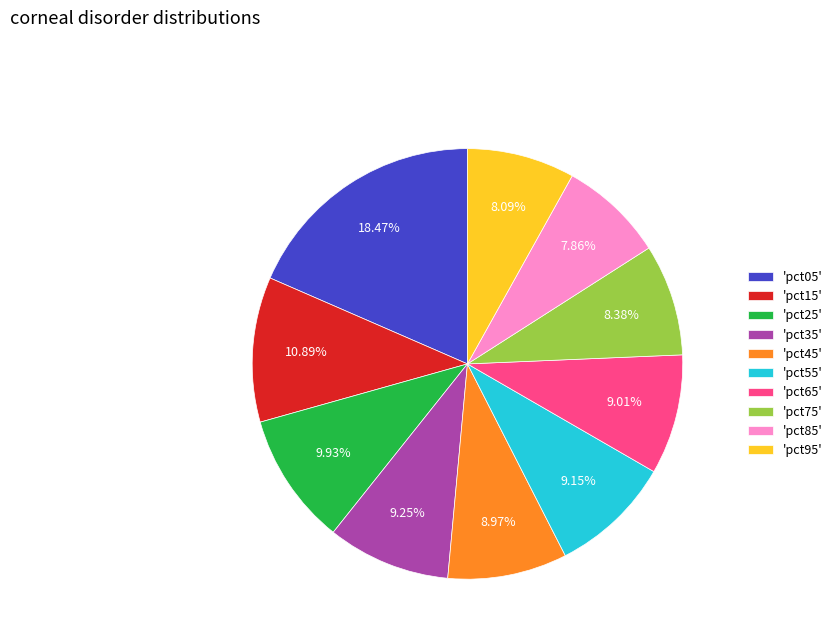

Does 'pct65' account for over 50% of the chart?

No